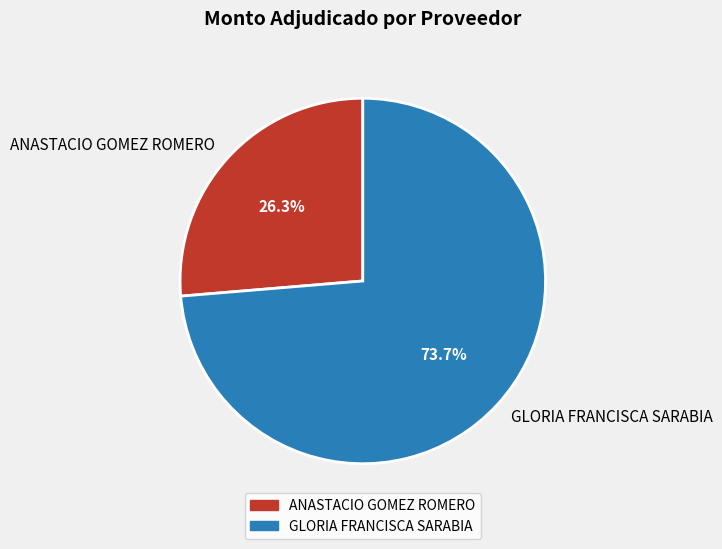

Which slice is the largest?

GLORIA FRANCISCA SARABIA